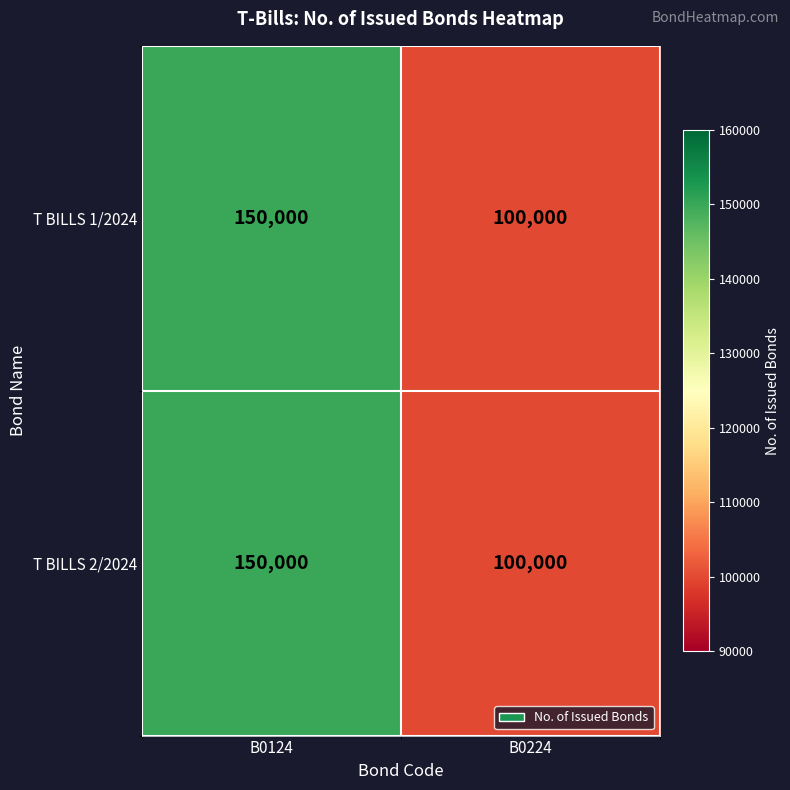

Reading left to right, what are all the values shown in this chart?

T BILLS 1/2024: B0124=150000	B0224=100000
T BILLS 2/2024: B0124=150000	B0224=100000